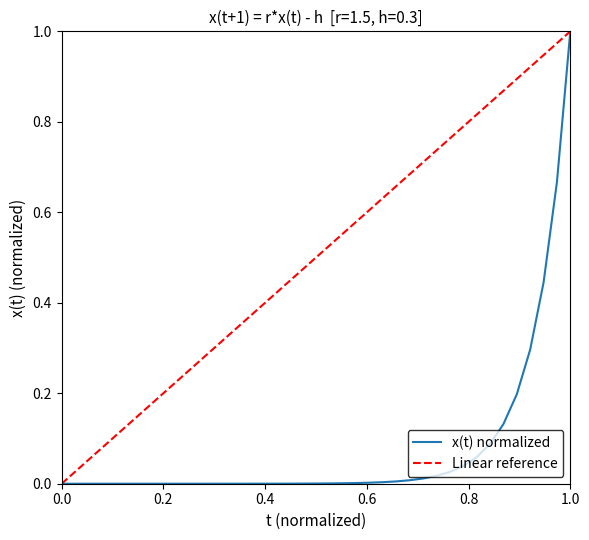

At which label does x(t) normalized reach its peak?

1.0